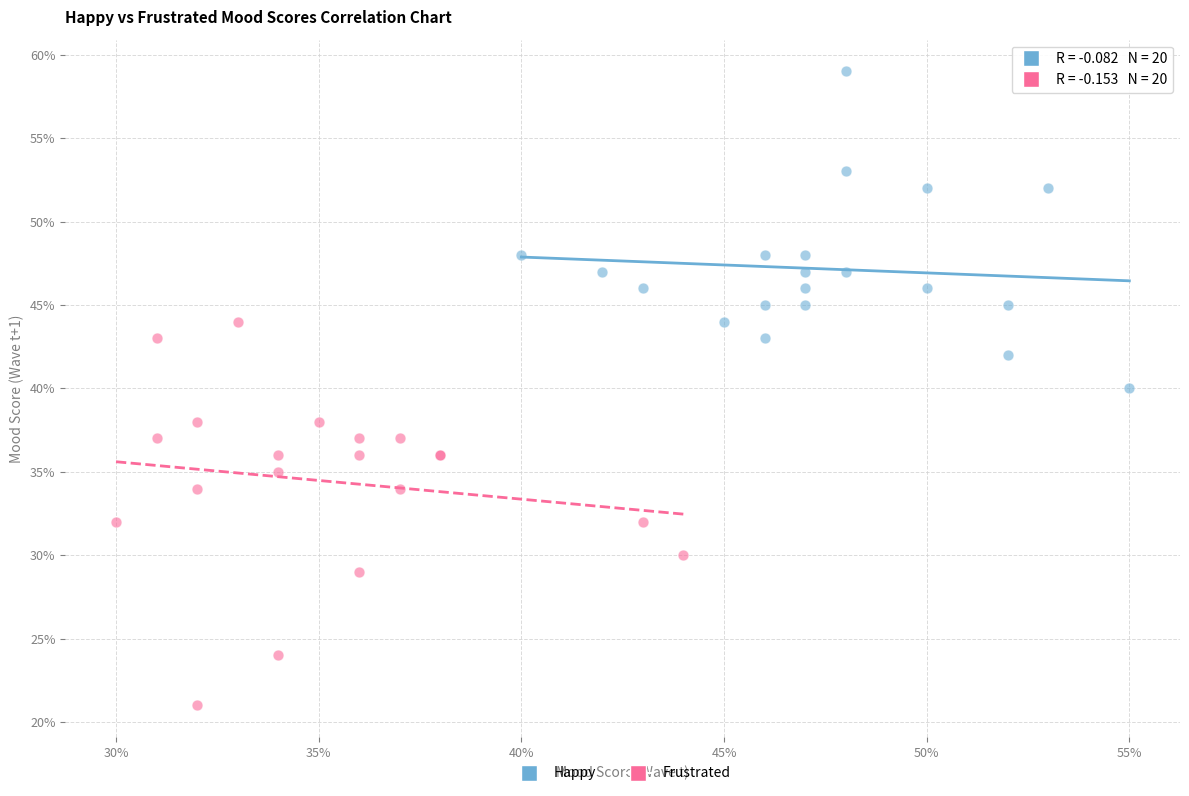

Which series has the widest spread of Y values?

Frustrated